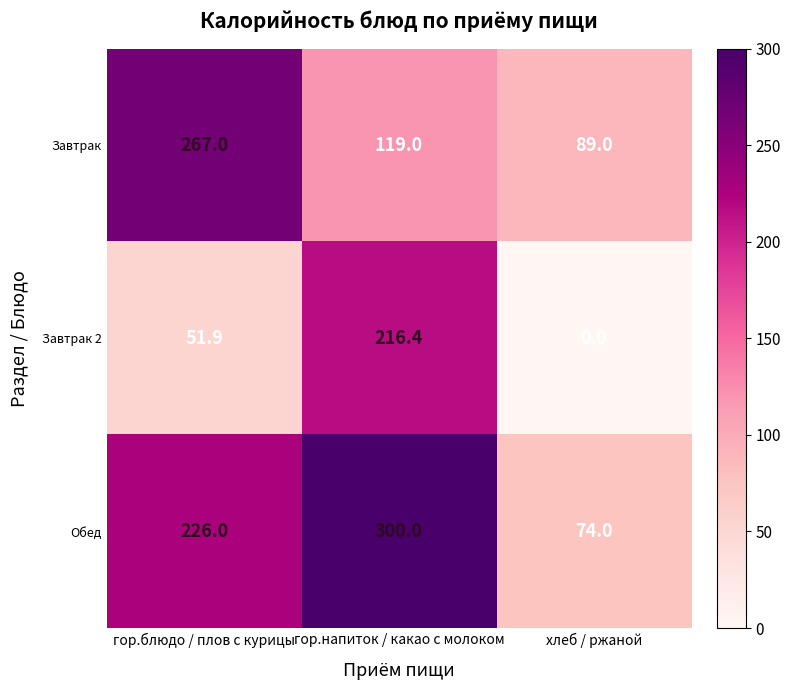

What is the greatest value displayed?

300.0